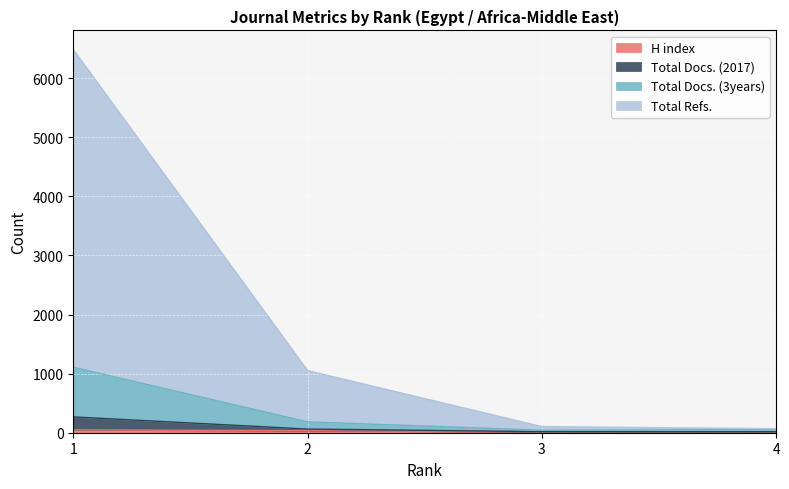

How many lines are shown in the chart?

4